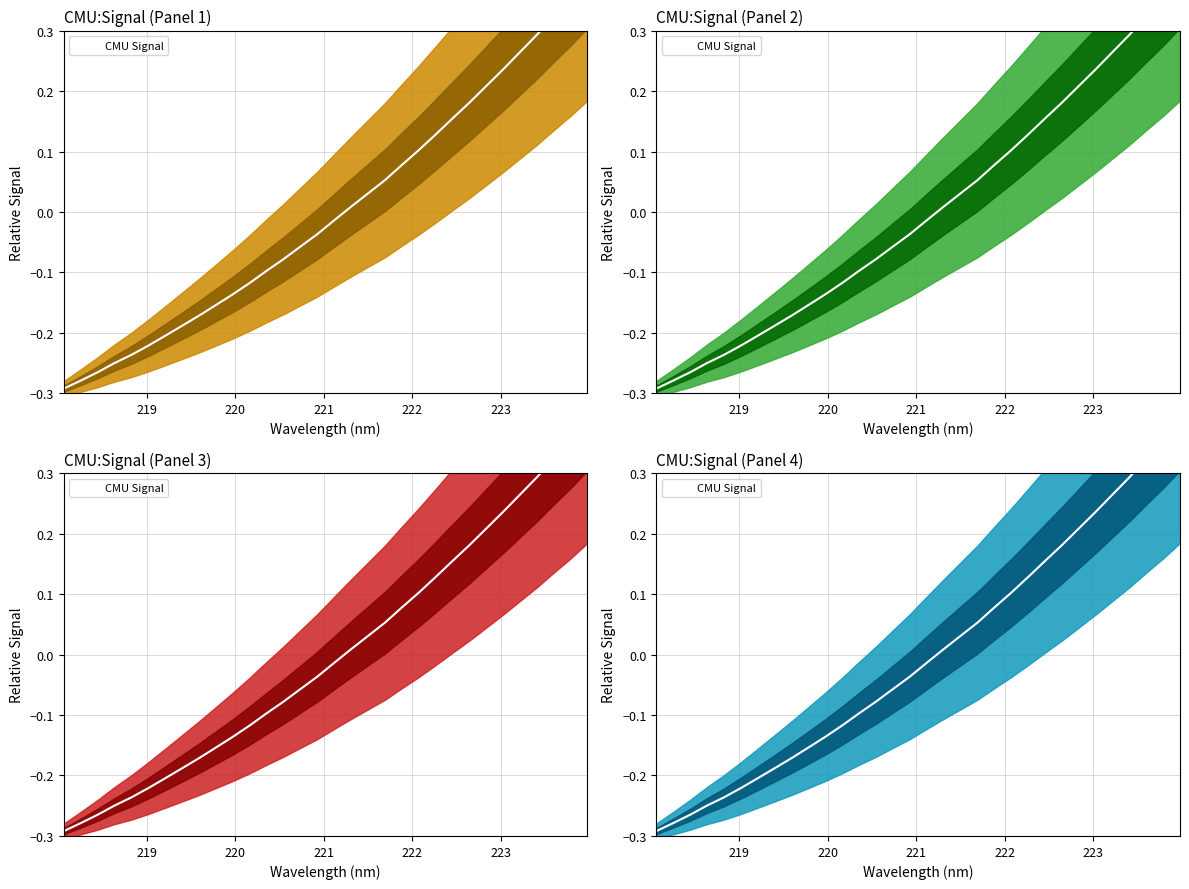

Reading left to right, what are all the values shown in this chart?

-0.3	-0.3	-0.3	-0.2	-0.2	-0.2	-0.2	-0.2	-0.2	-0.2	-0.1	-0.1	-0.1	-0.1	-0.1	-0.0	-0.0	0.0	0.0	0.1	0.1	0.1	0.1	0.2	0.2	0.2	0.2	0.3	0.3	0.3	0.4	0.4